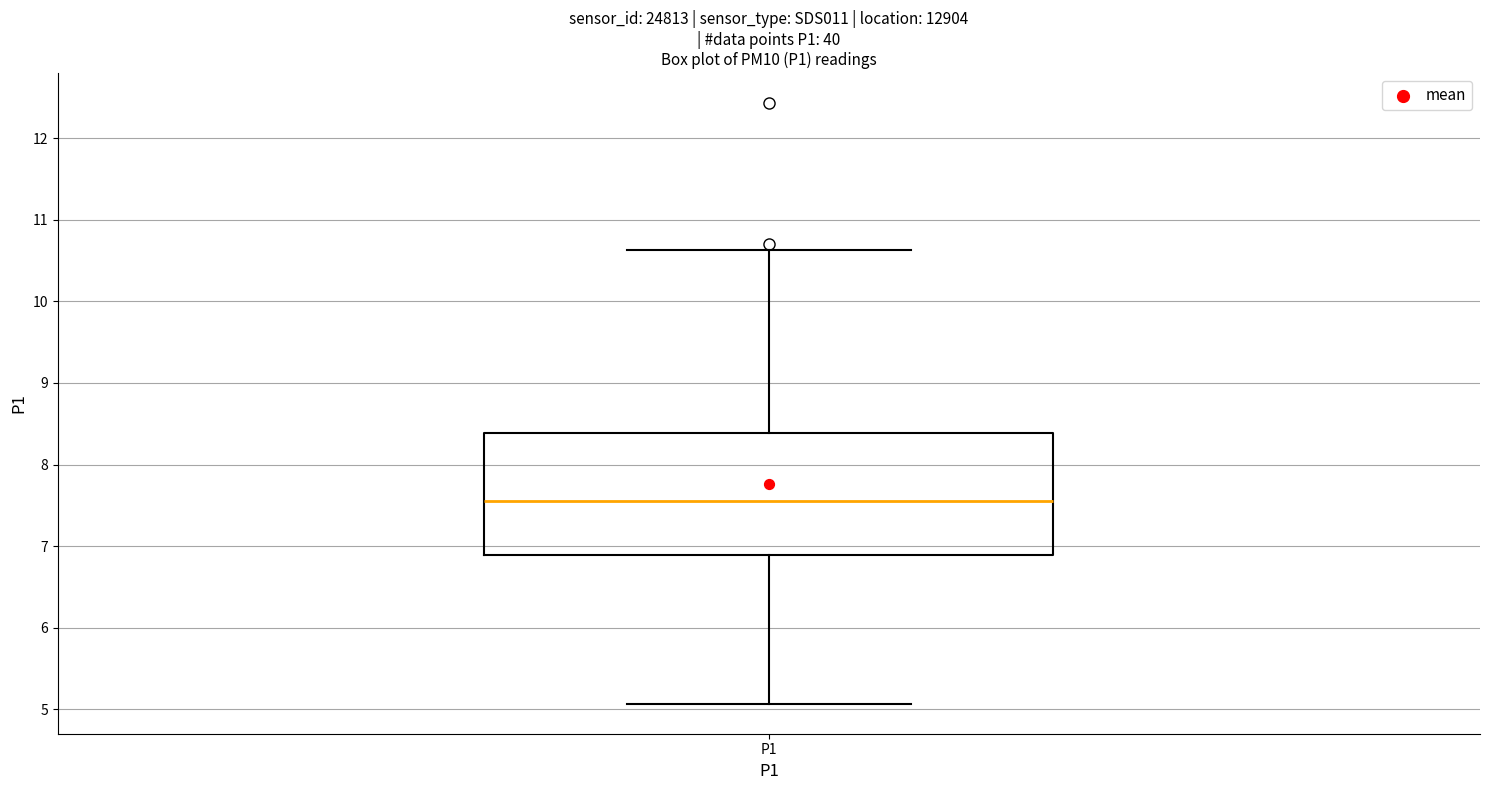

Where does the median line of the box for P1 sit on the y-axis? The values are not printed on the chart, so give them approximately, as read against the axis.

7.6